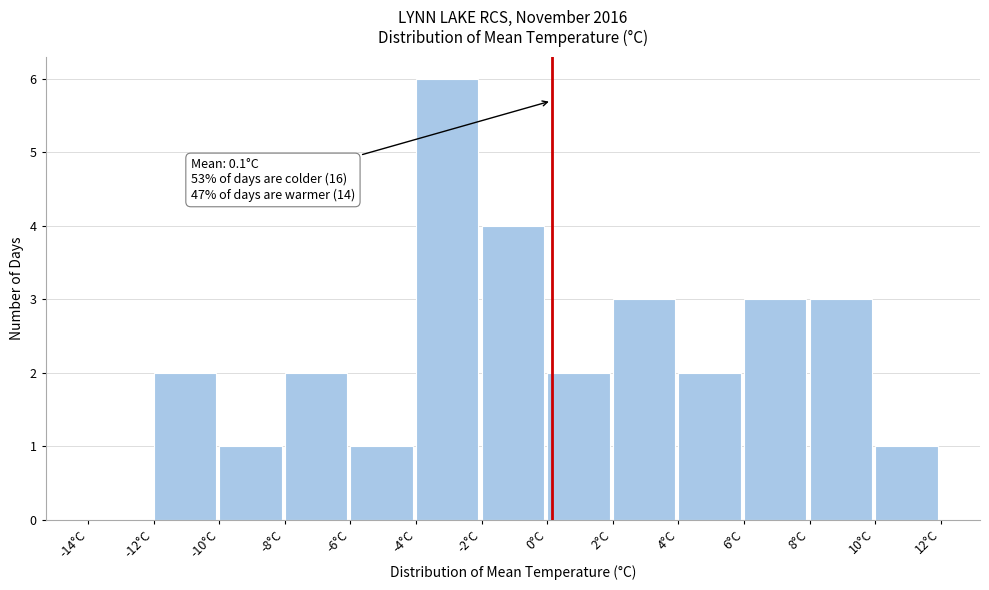

Which range on the x-axis has the tallest bar?

-4 to -2